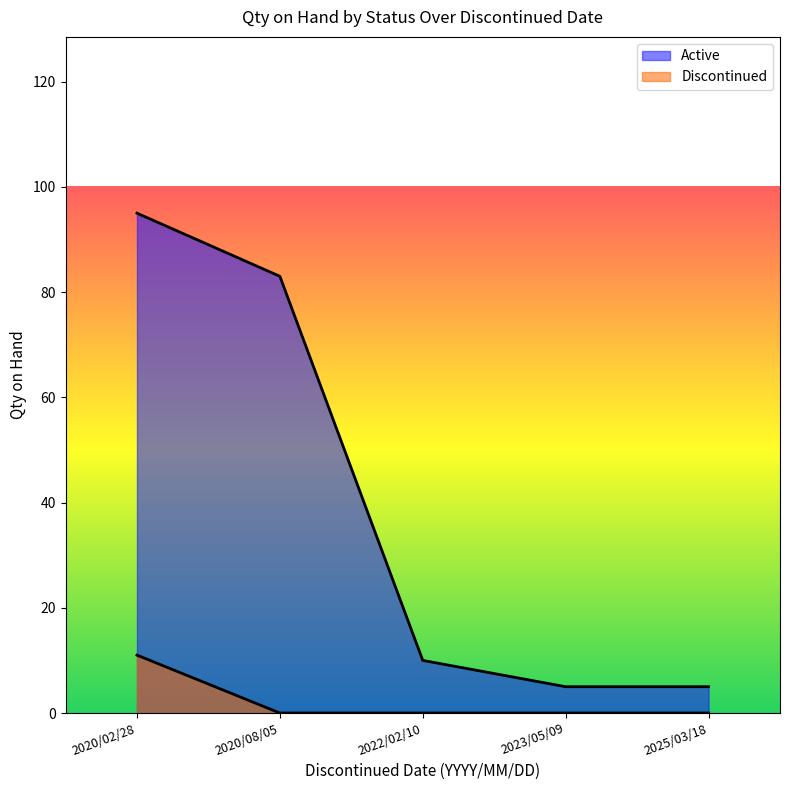

Does the chart have visible grid lines?

No